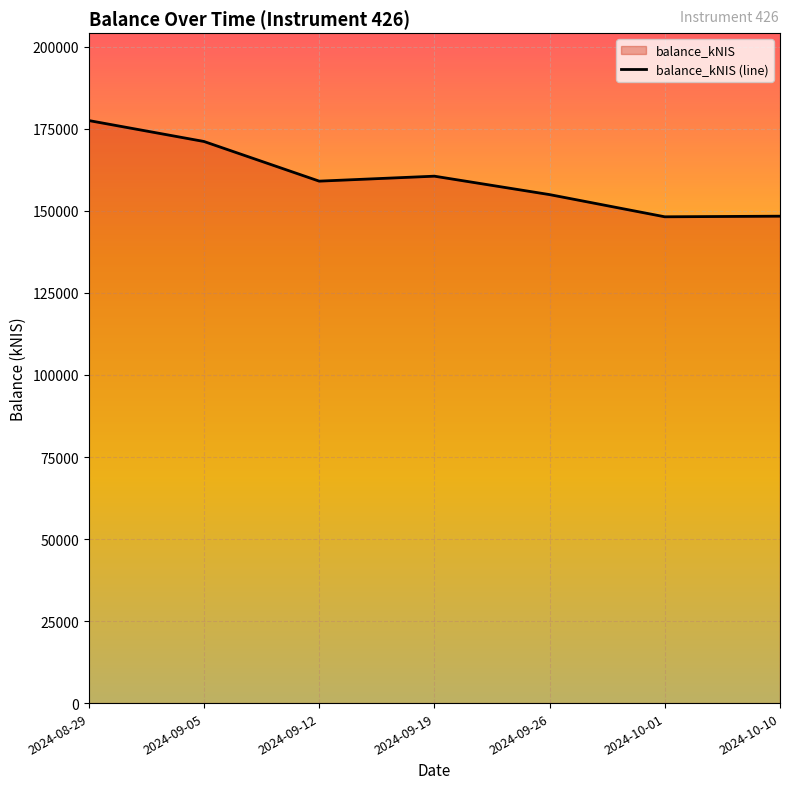

Where does the data first go above 159086?

2024-08-29